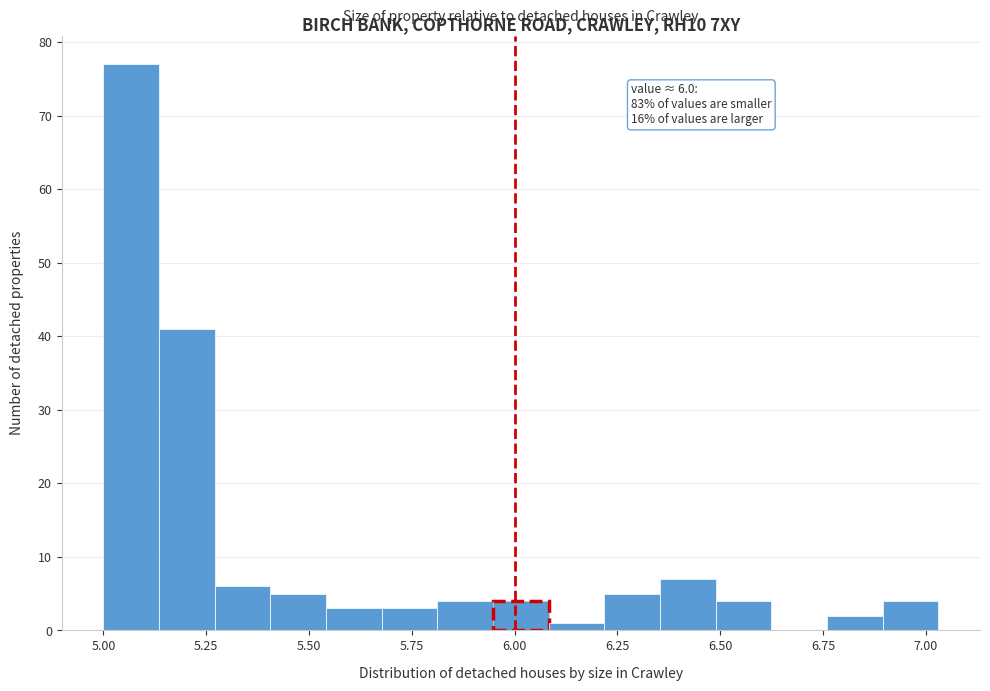

Around what value on the x-axis is the tallest bar? Give the approximate position of its centre, as read against the axis.

5.05